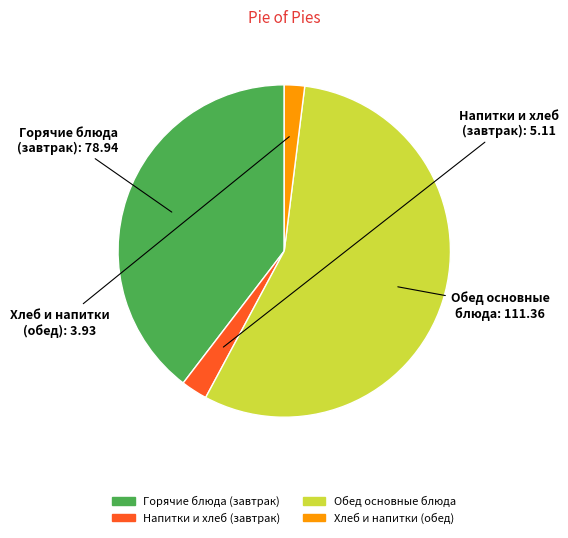

Is there any slice that represents more than half of the pie?

Yes